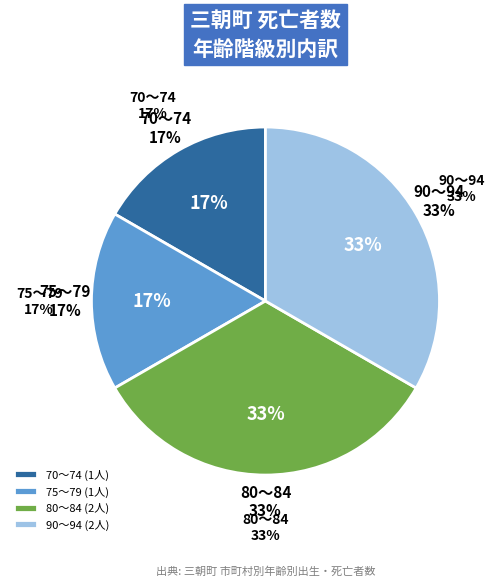

True or false: 75～79 accounts for 4% of the total.

False